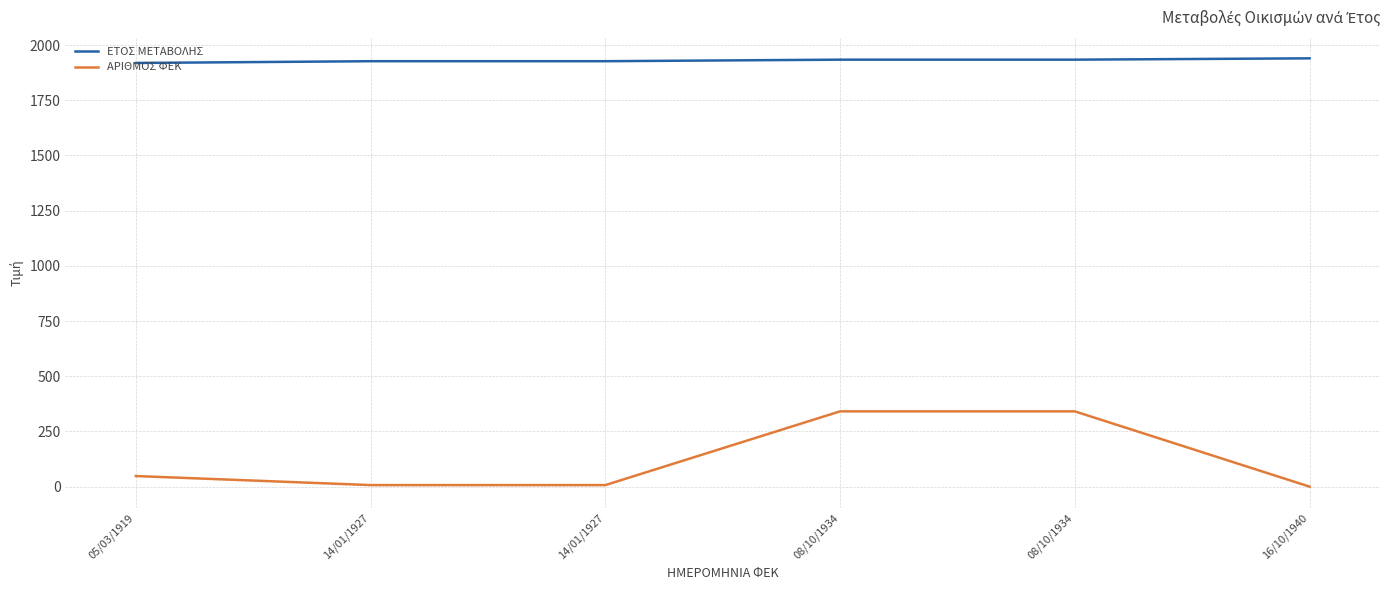

How many distinct data groups are displayed?

2